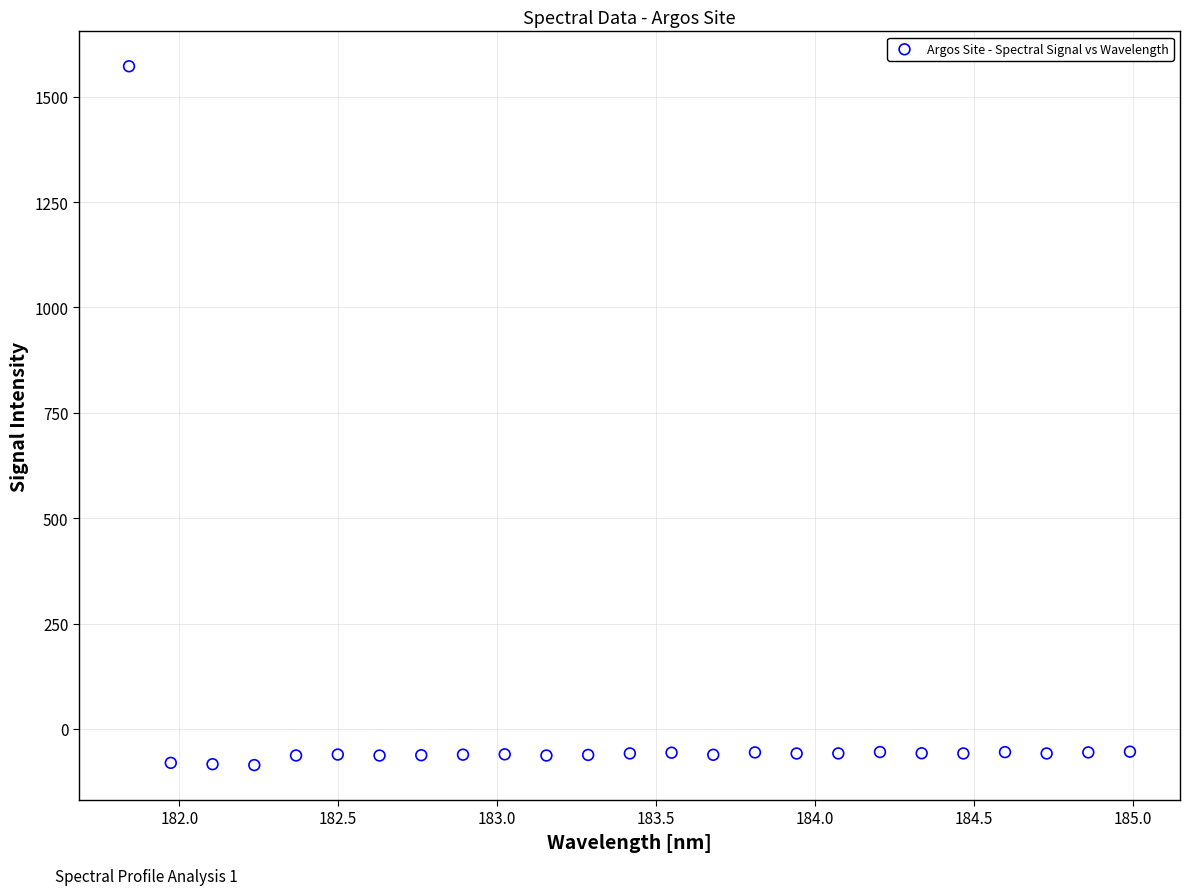

What is the range of X values (max minus min)?

3.1